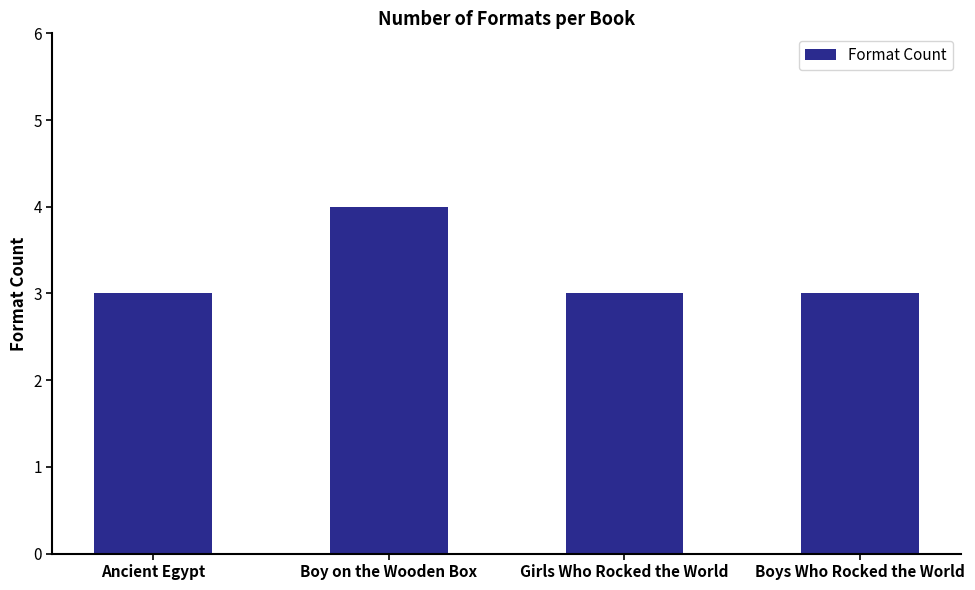

How many bars are there in total?

4